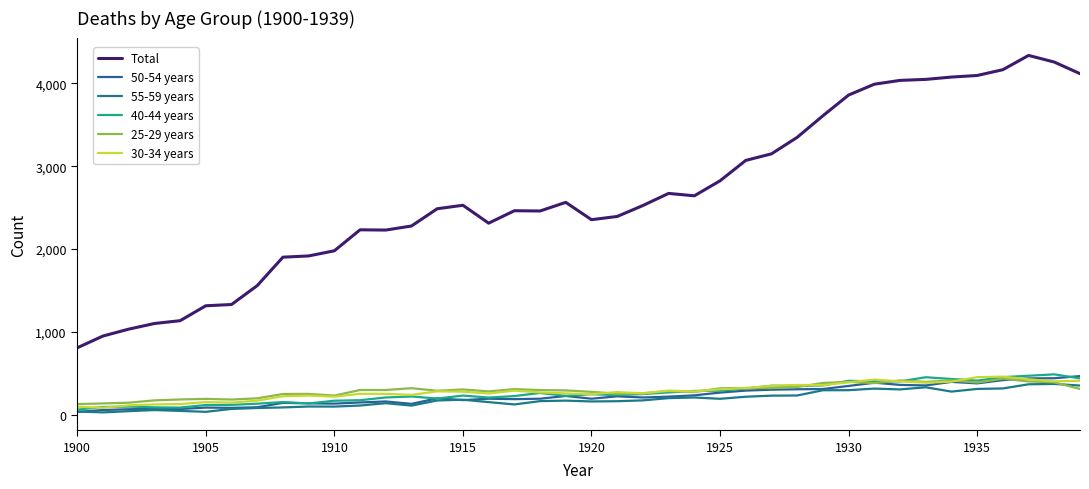

True or false: Total has more than 1 interior local peaks.

True